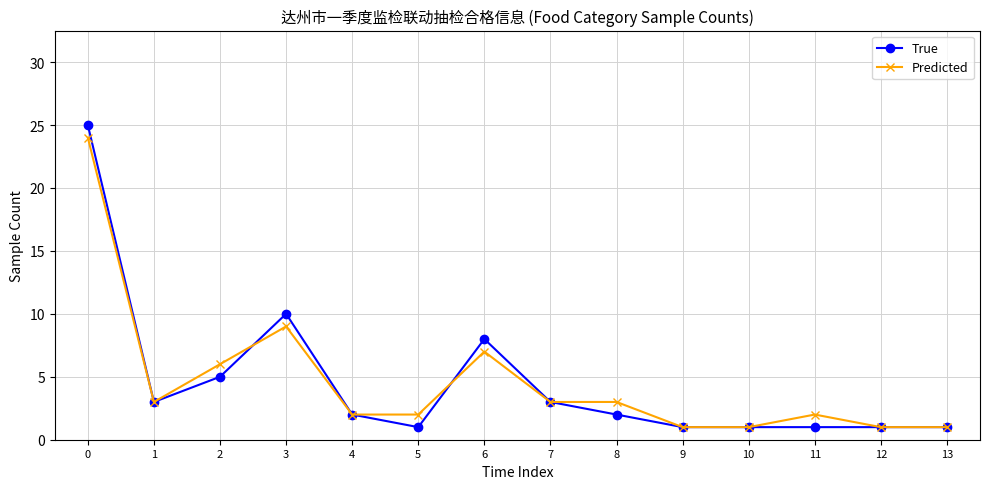

How many values in the Predicted series are below 3?

7